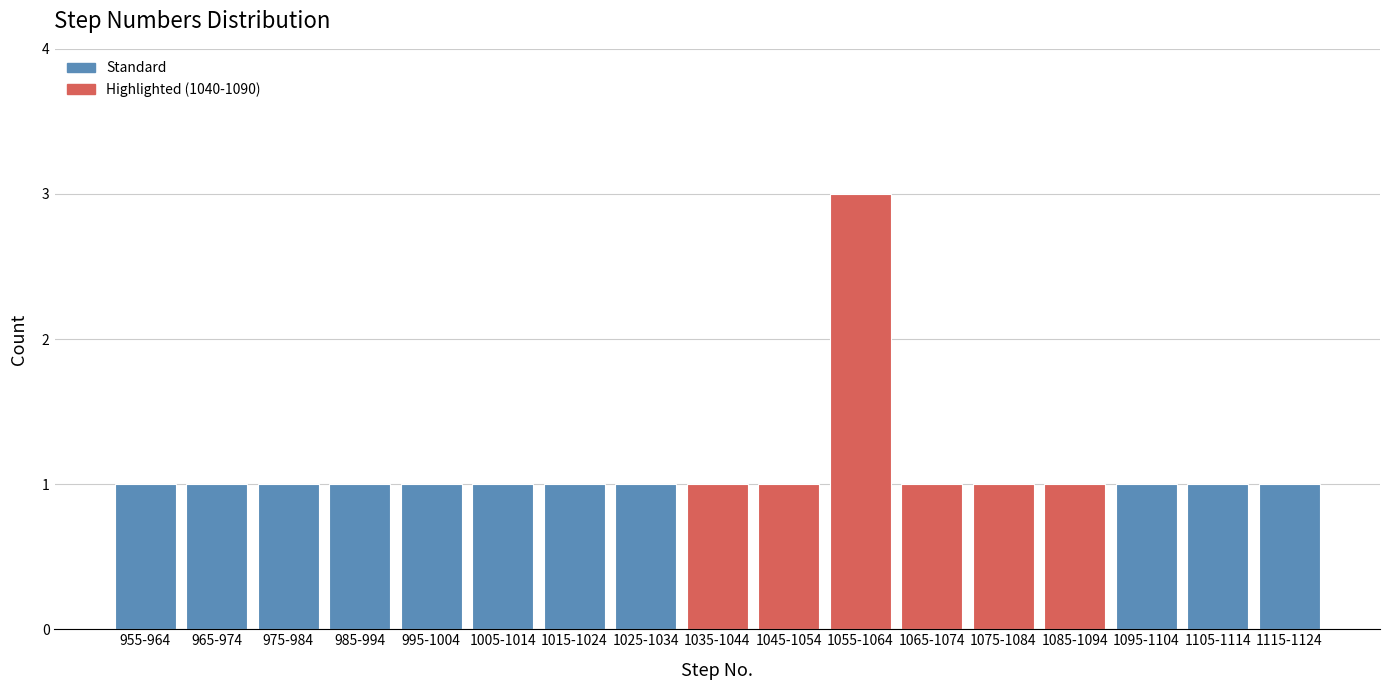

Reading left to right, what are all the values shown in this chart?

955-964=1	965-974=1	975-984=1	985-994=1	995-1004=1	1005-1014=1	1015-1024=1	1025-1034=1	1035-1044=1	1045-1054=1	1055-1064=3	1065-1074=1	1075-1084=1	1085-1094=1	1095-1104=1	1105-1114=1	1115-1124=1